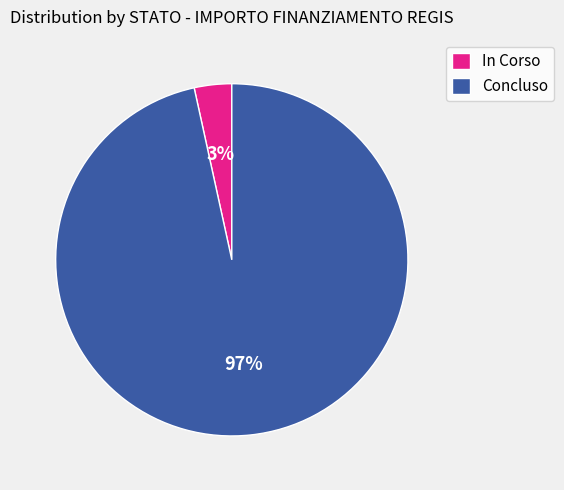

Between In Corso and Concluso, which is larger?

Concluso